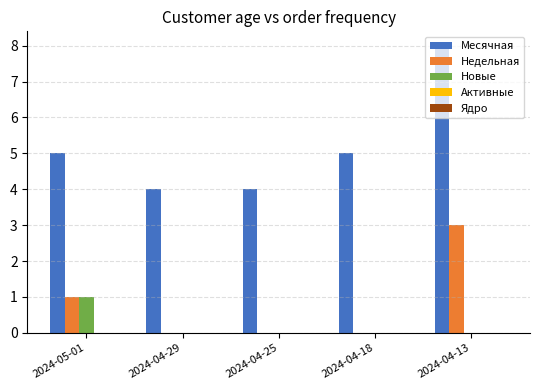

Is the value of Месячная at 2024-05-01 greater than the value of Недельная at 2024-04-13?

Yes